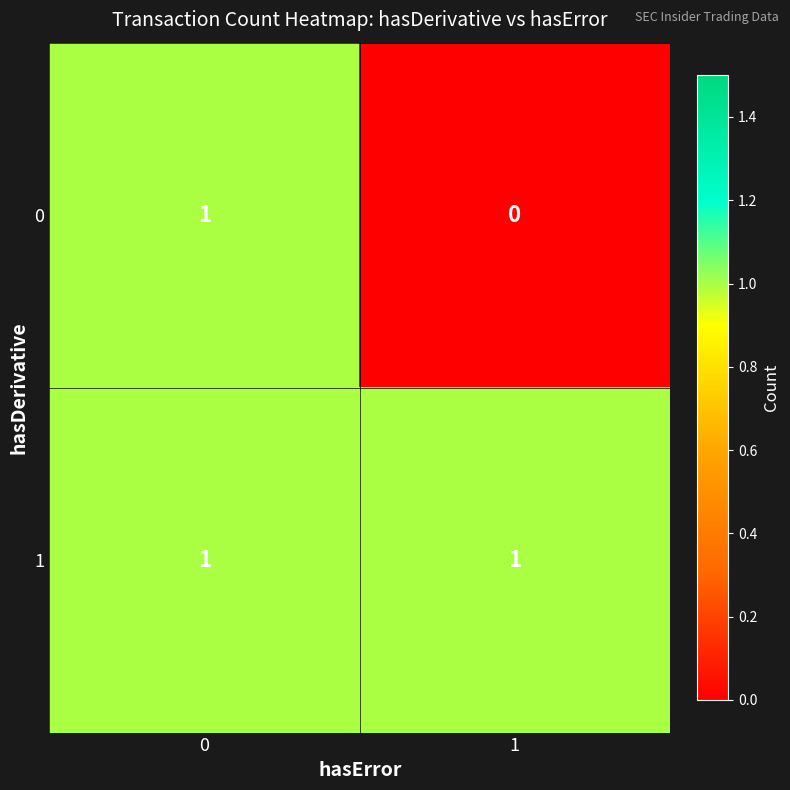

List the labels in order of 0 value, largest first.

0, 1